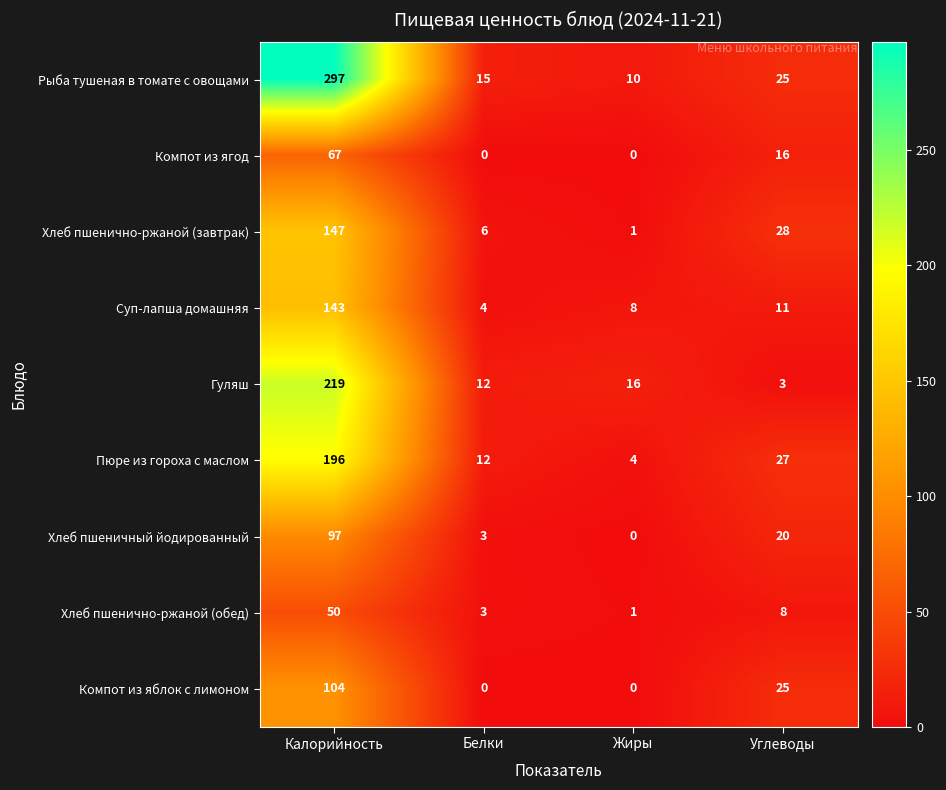

Which series has the largest range (max minus min)?

Рыба тушеная в томате с овощами